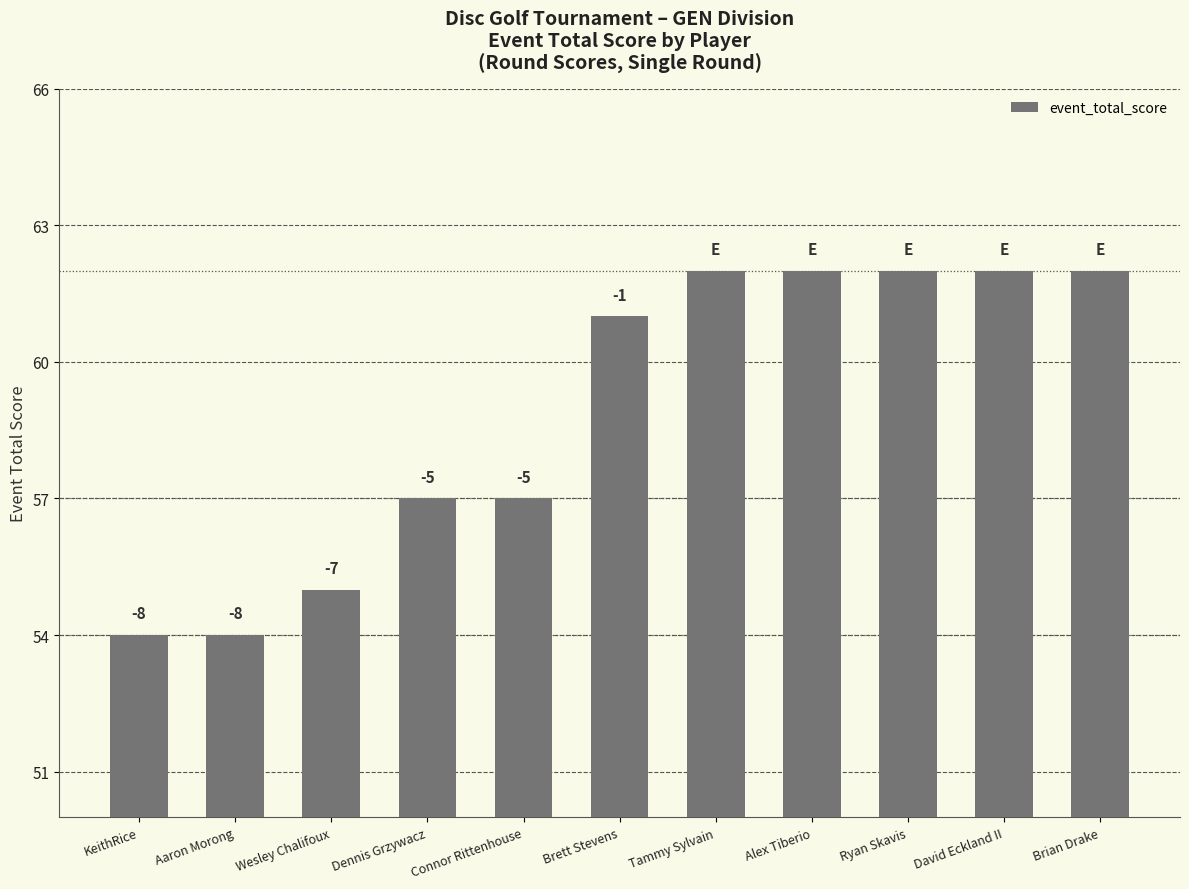

Does the chart contain any negative values?

No